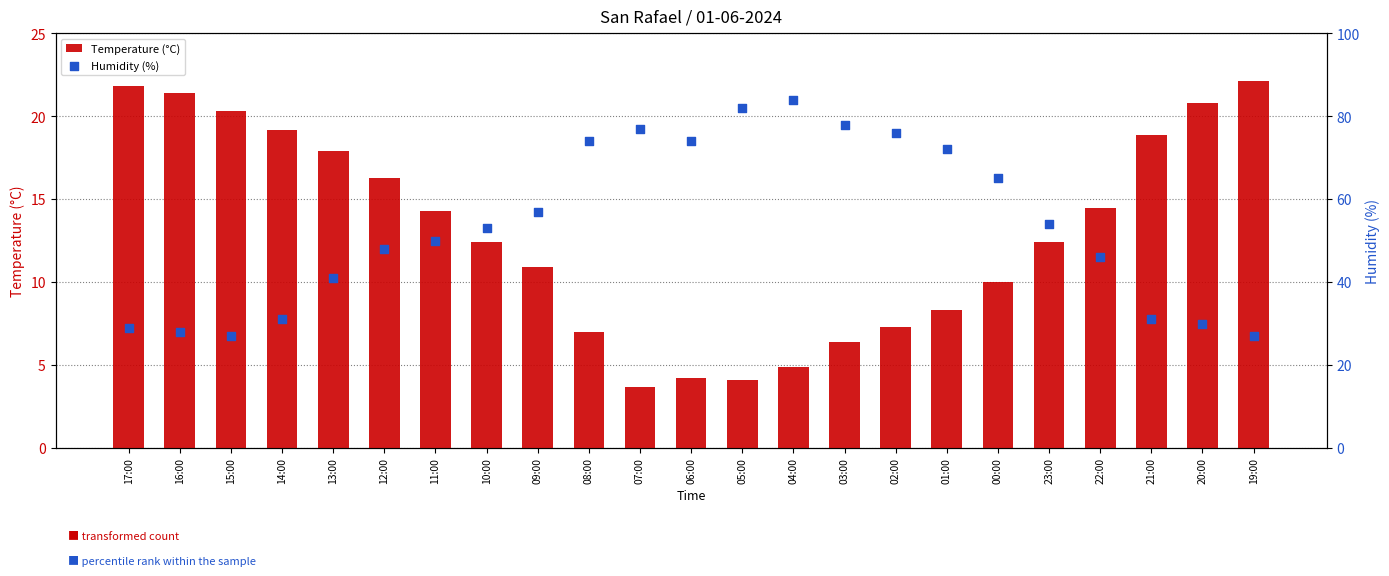

Which series reaches the minimum Y coordinate?

Temperature (°C)